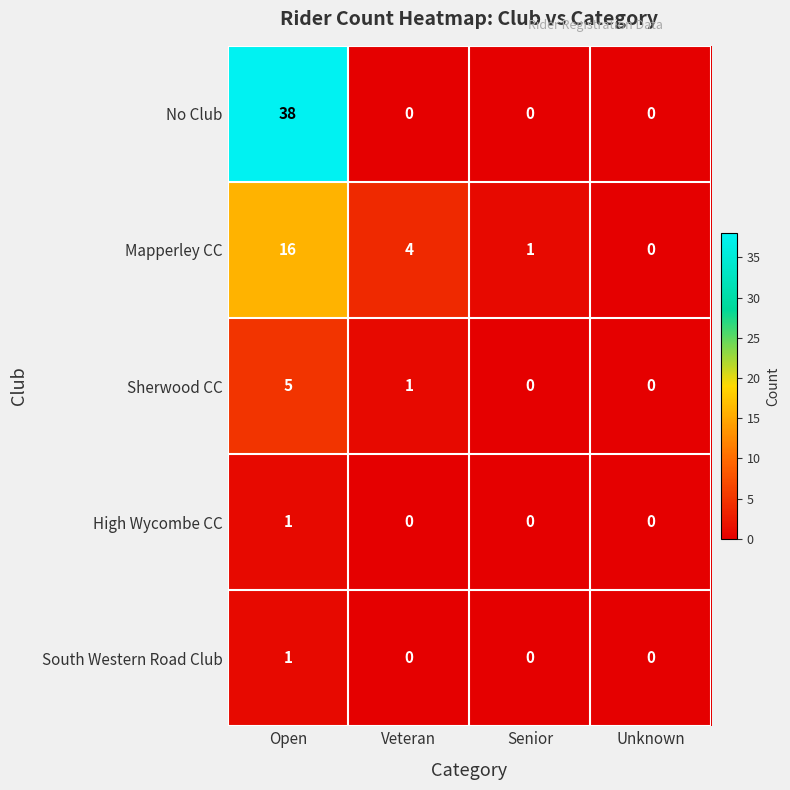

At how many categories does at least one series exceed 16?

1